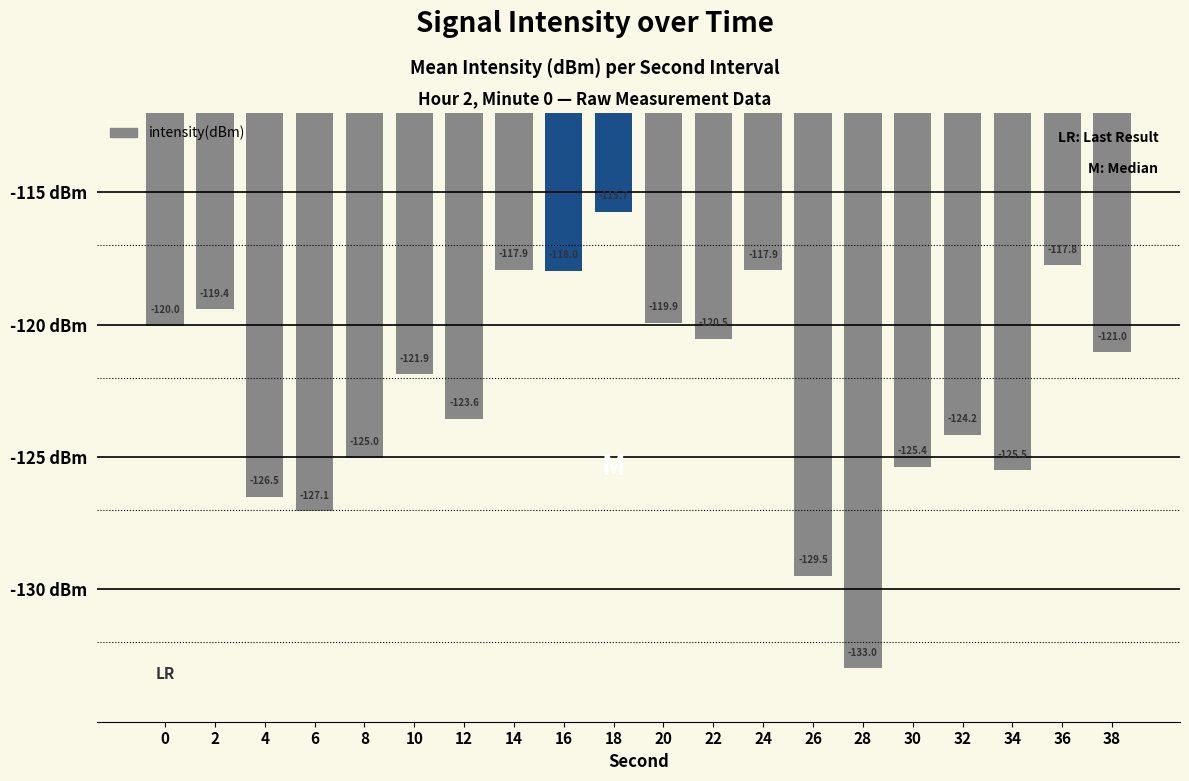

How many data points does each series have?

20